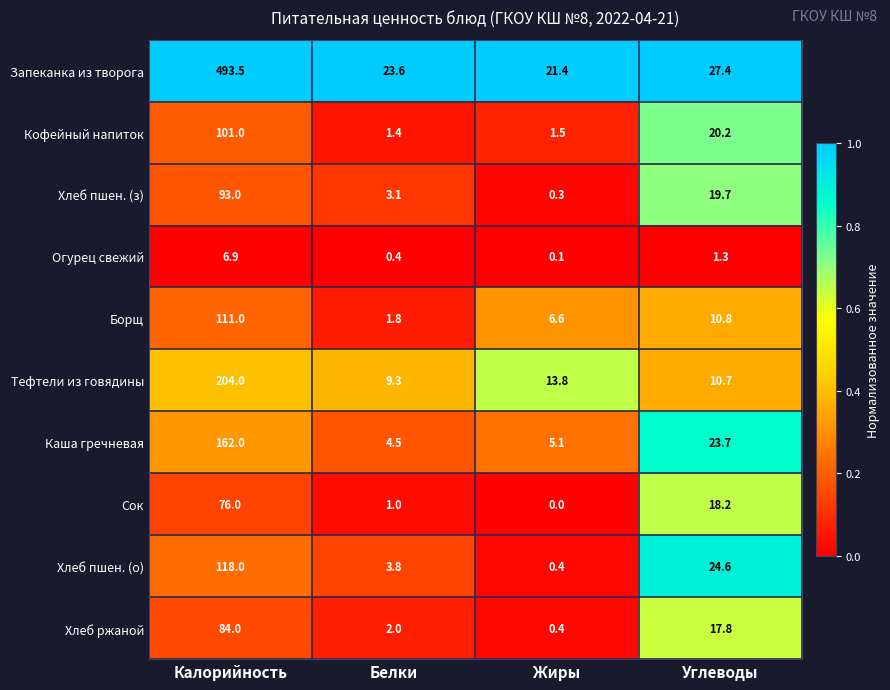

Rank the series at Калорийность from highest to lowest value.

Запеканка из творога, Тефтели из говядины, Каша гречневая, Хлеб пшен. (о), Борщ, Кофейный напиток, Хлеб пшен. (з), Хлеб ржаной, Сок, Огурец свежий